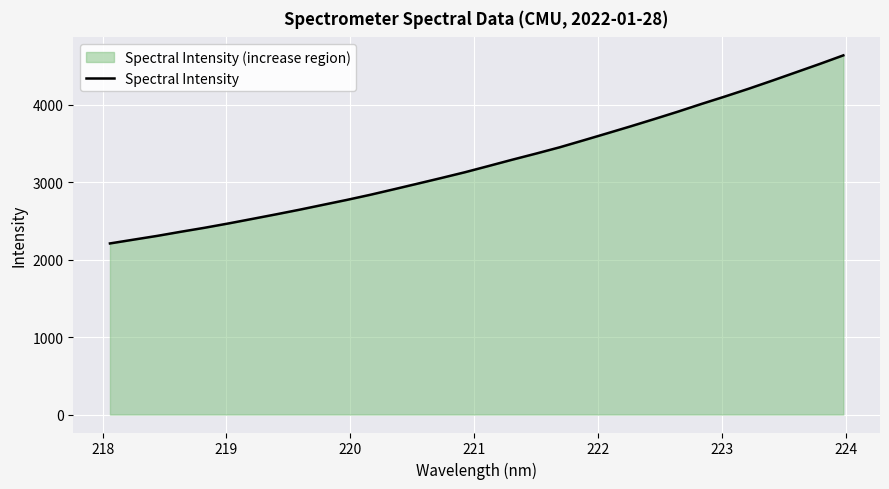

What is the difference between the maximum and minimum values?

2429.4